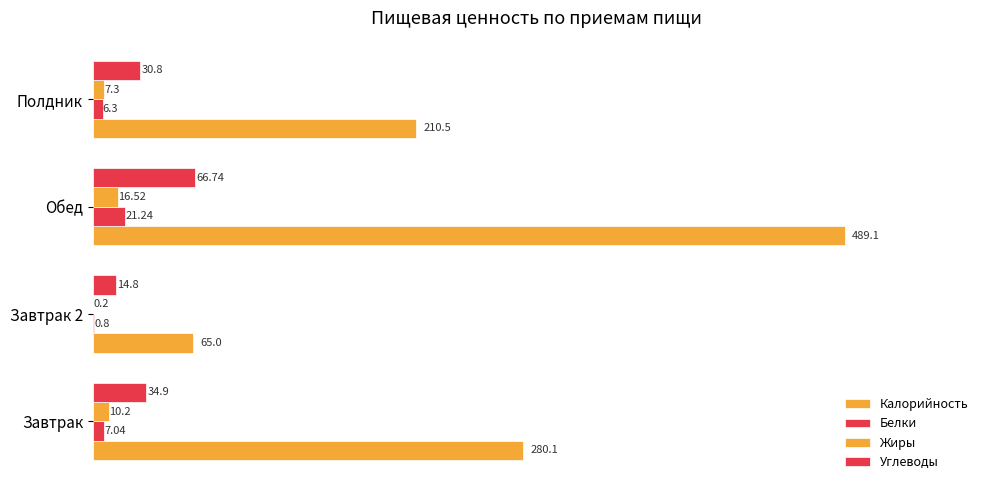

What is the value of the Жиры bar at the 1st from the left?

10.2